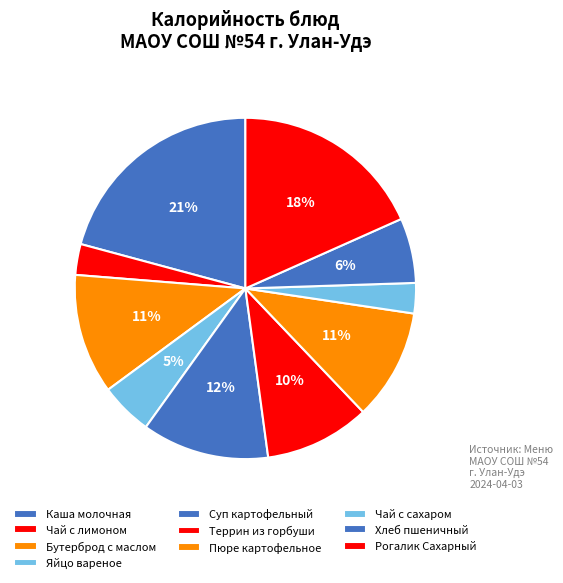

To the nearest percent, what percentage of the pie is Чай с лимоном?

3%